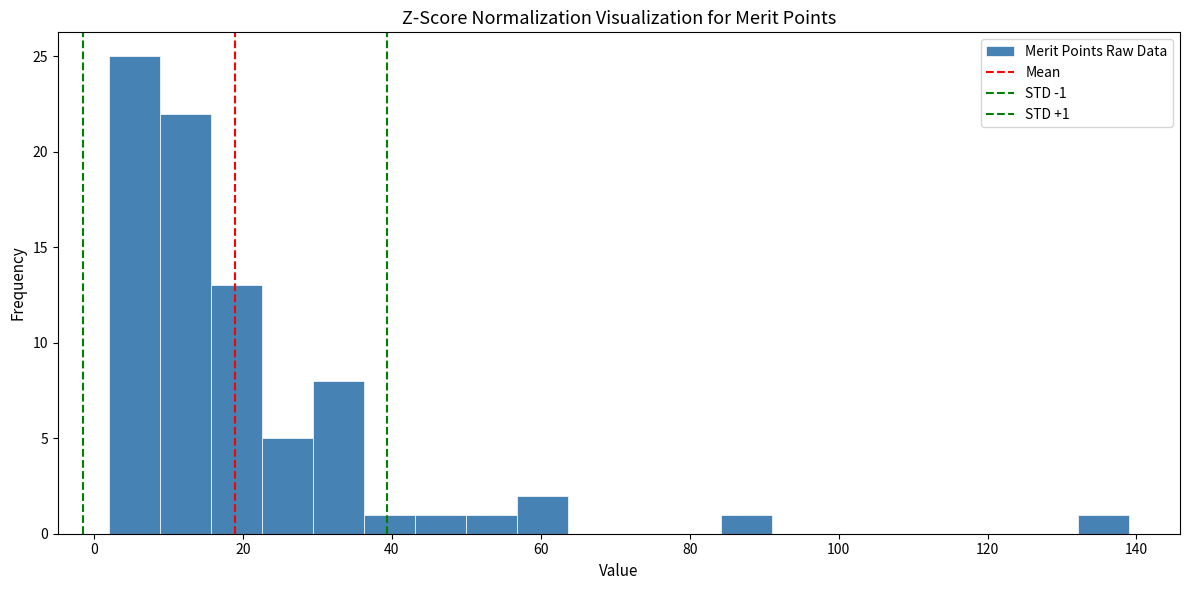

Around what value on the x-axis is the tallest bar? Give the approximate position of its centre, as read against the axis.

6